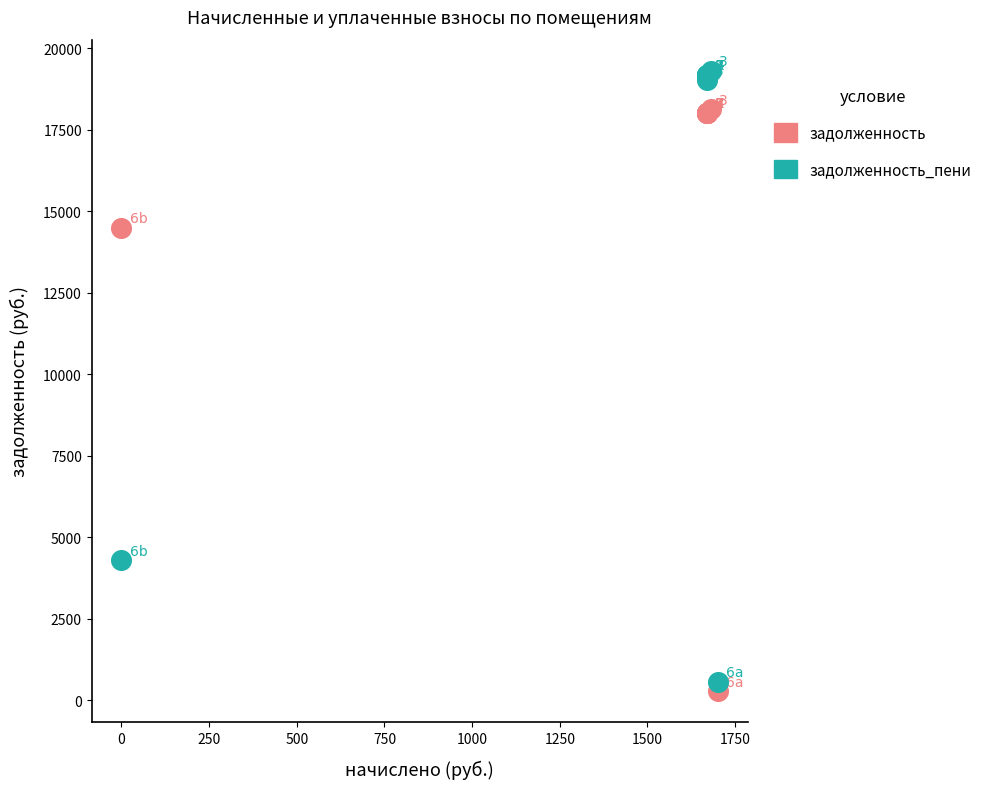

What are all the series names shown in the legend?

задолженность, задолженность_пени